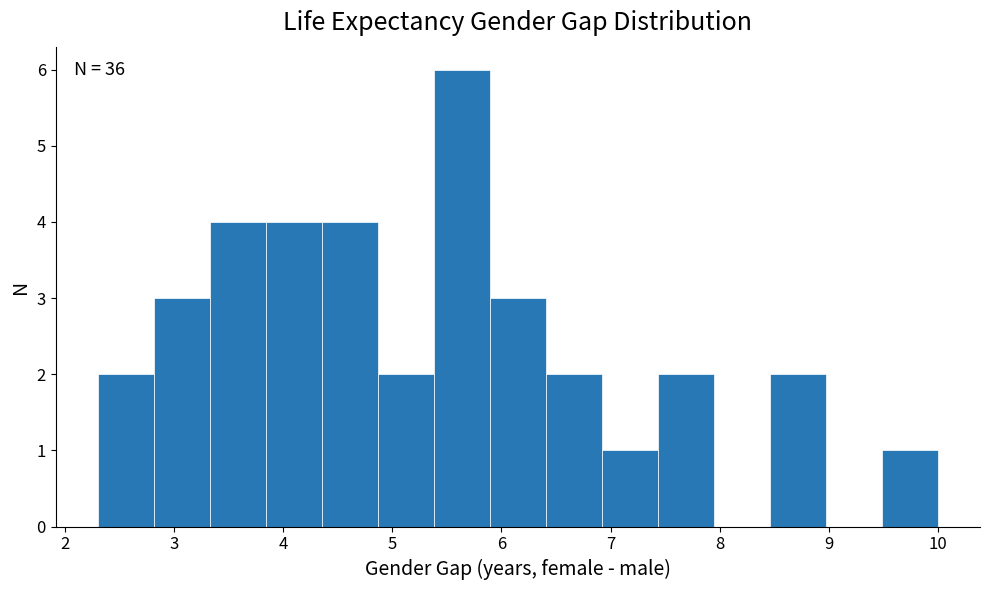

Over which range of the x-axis is the bar tallest?

5.4 to 5.9